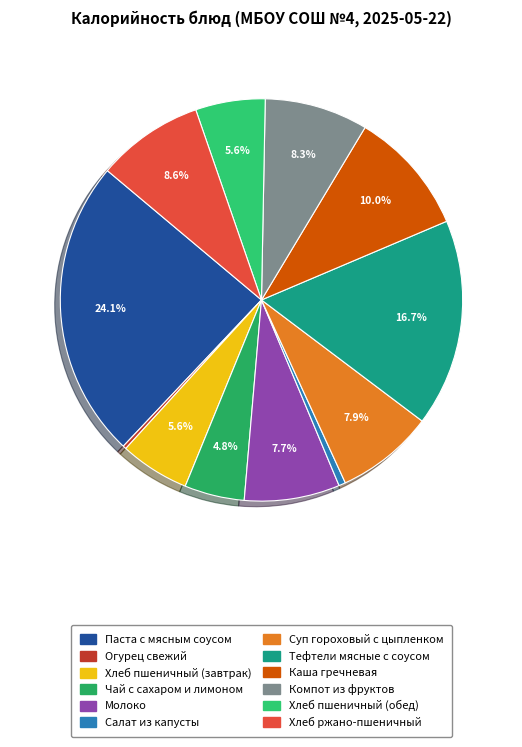

Count the number of slices in the pie.

12